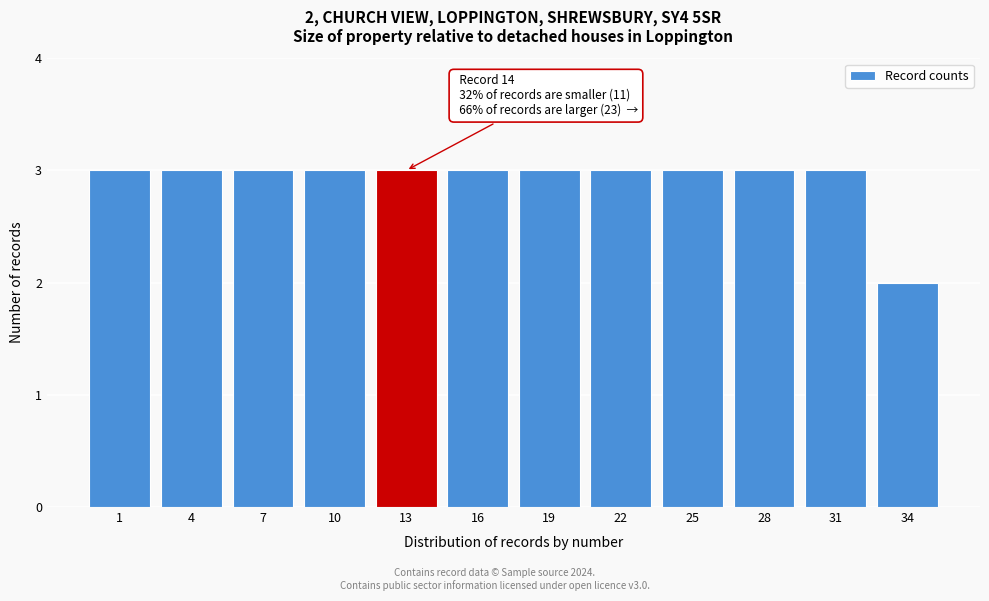

Reading left to right, extract all data points from this chart.

1=3	4=3	7=3	10=3	13=3	16=3	19=3	22=3	25=3	28=3	31=3	34=2